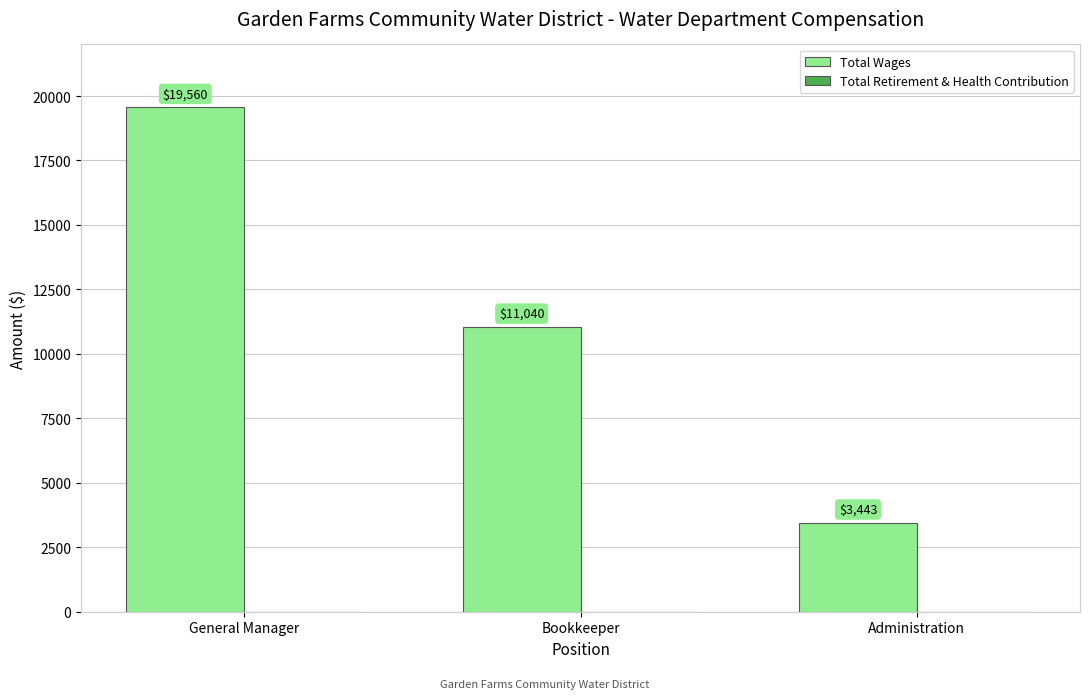

Does the chart contain any negative values?

No